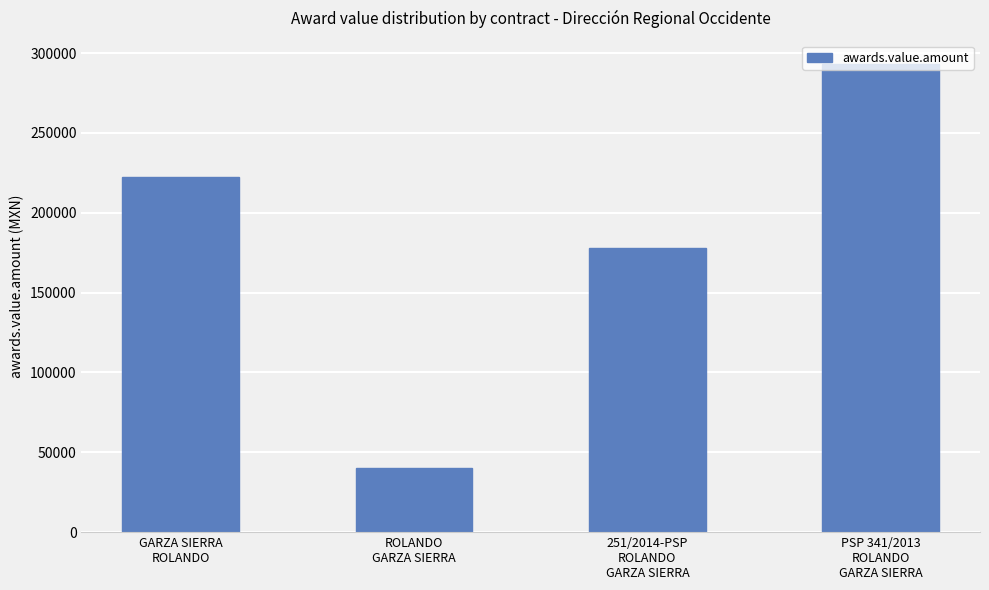

What is the label of the 3rd bar from the left?

251/2014-PSP
ROLANDO
GARZA SIERRA